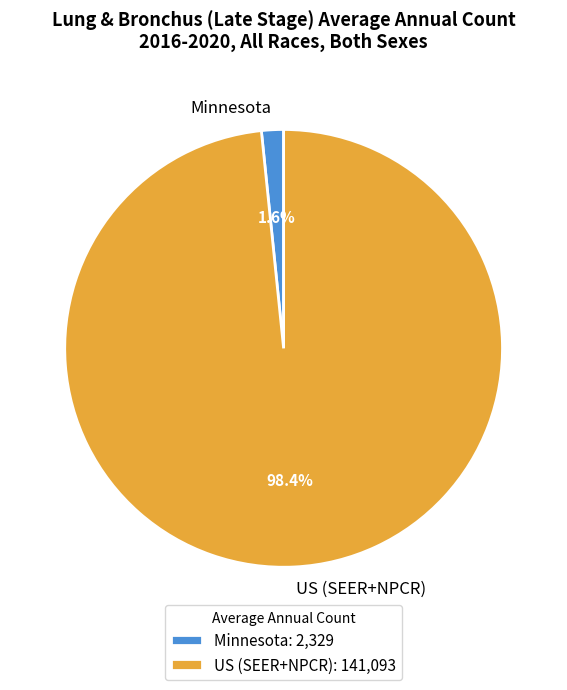

What percentage do US (SEER+NPCR) and Minnesota together represent?

100.0%